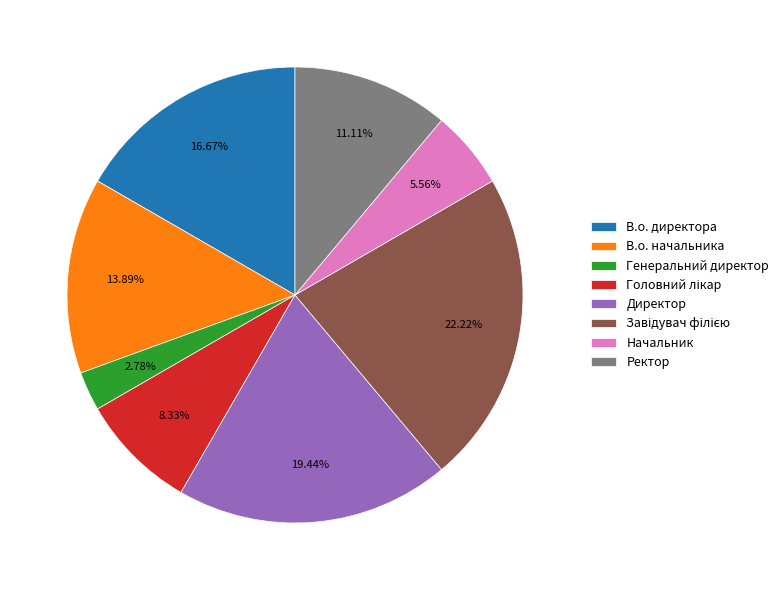

Which category has the smallest portion of the pie?

Генеральний директор